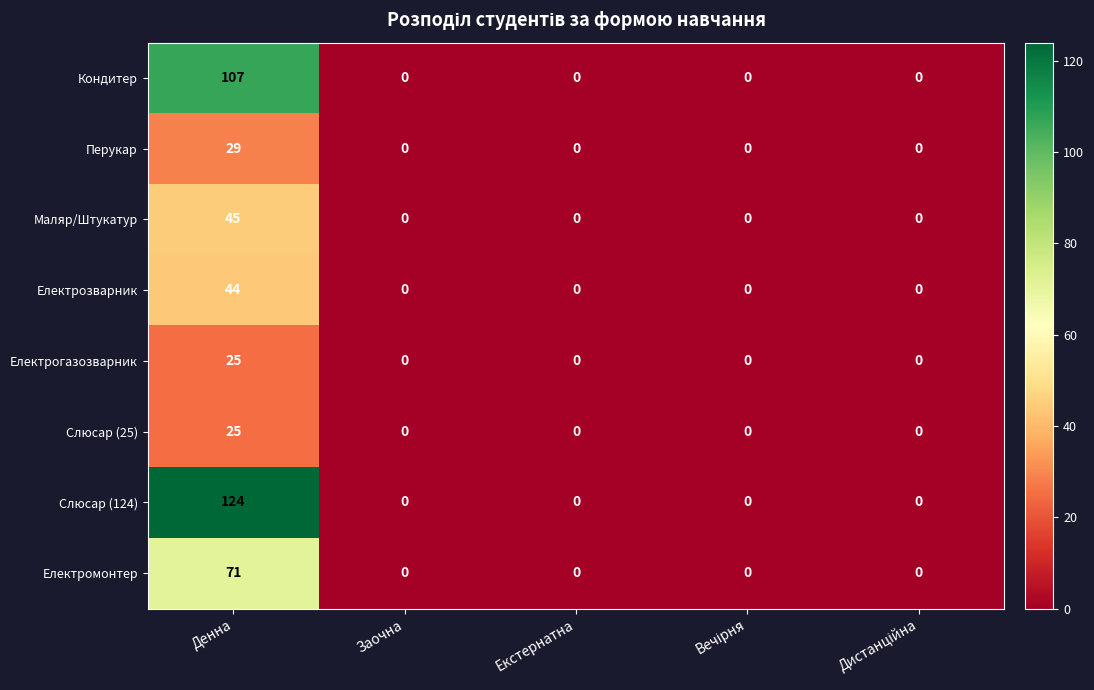

At which category is the sum across all series the highest?

Денна